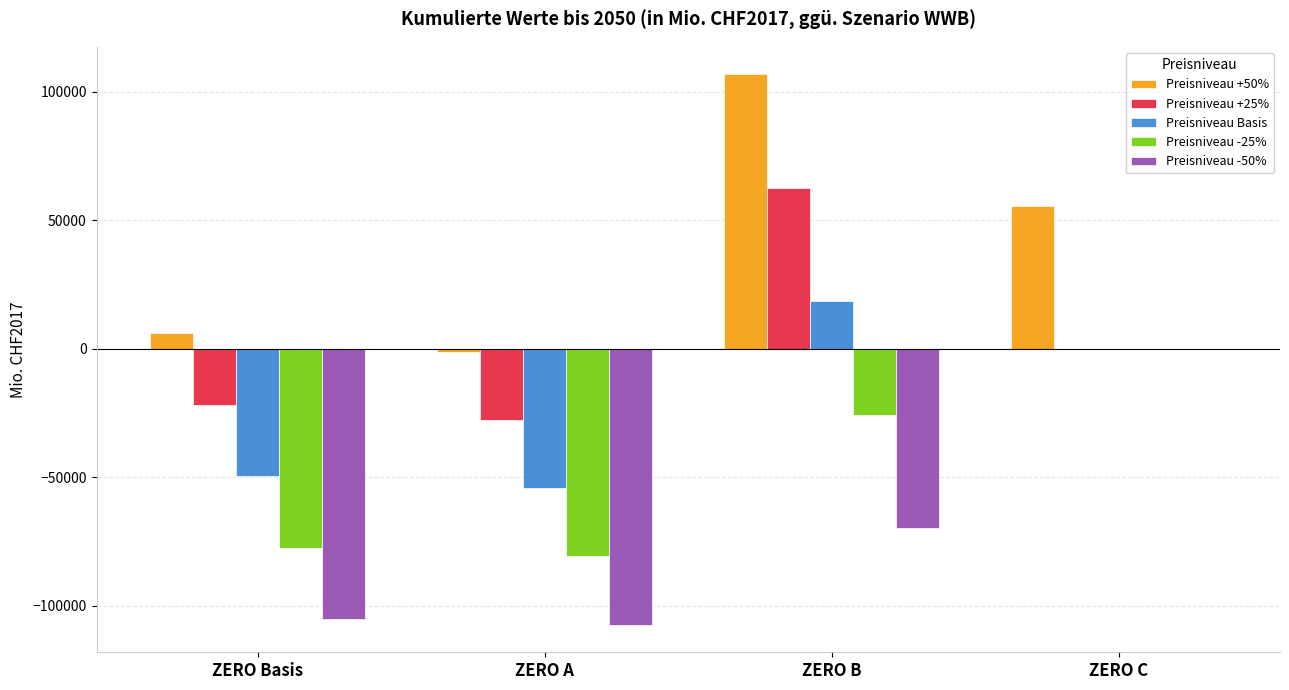

What is the highest value of the Preisniveau +25% series?

62610.3